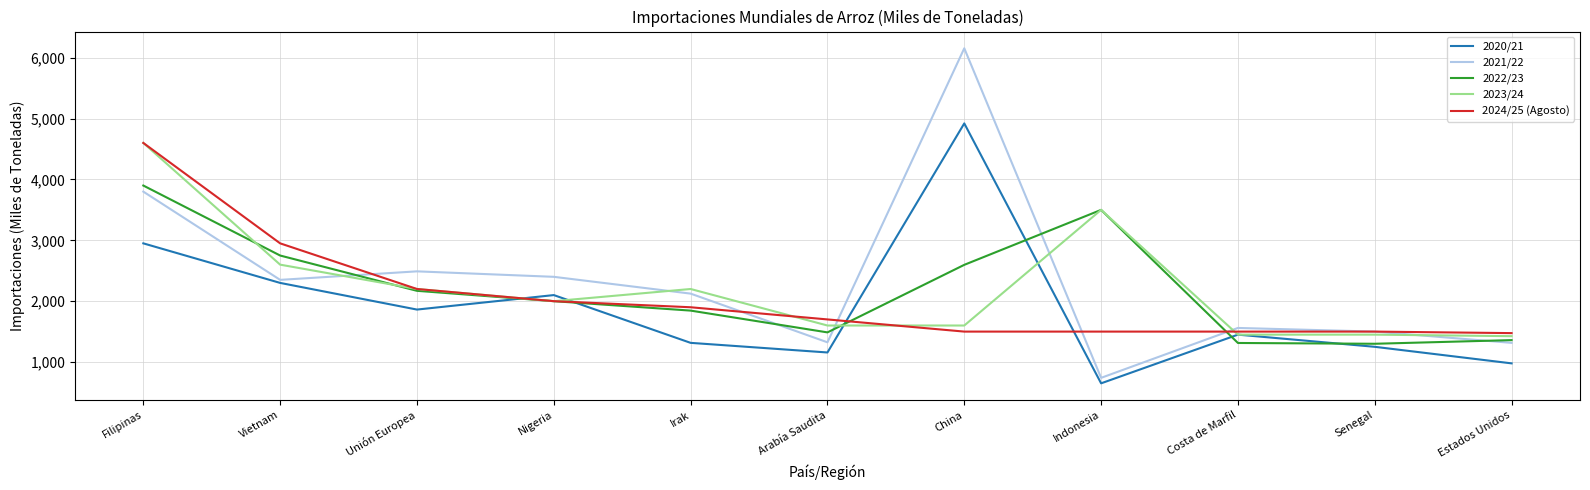

Which category has the lowest value across all series?

Indonesia